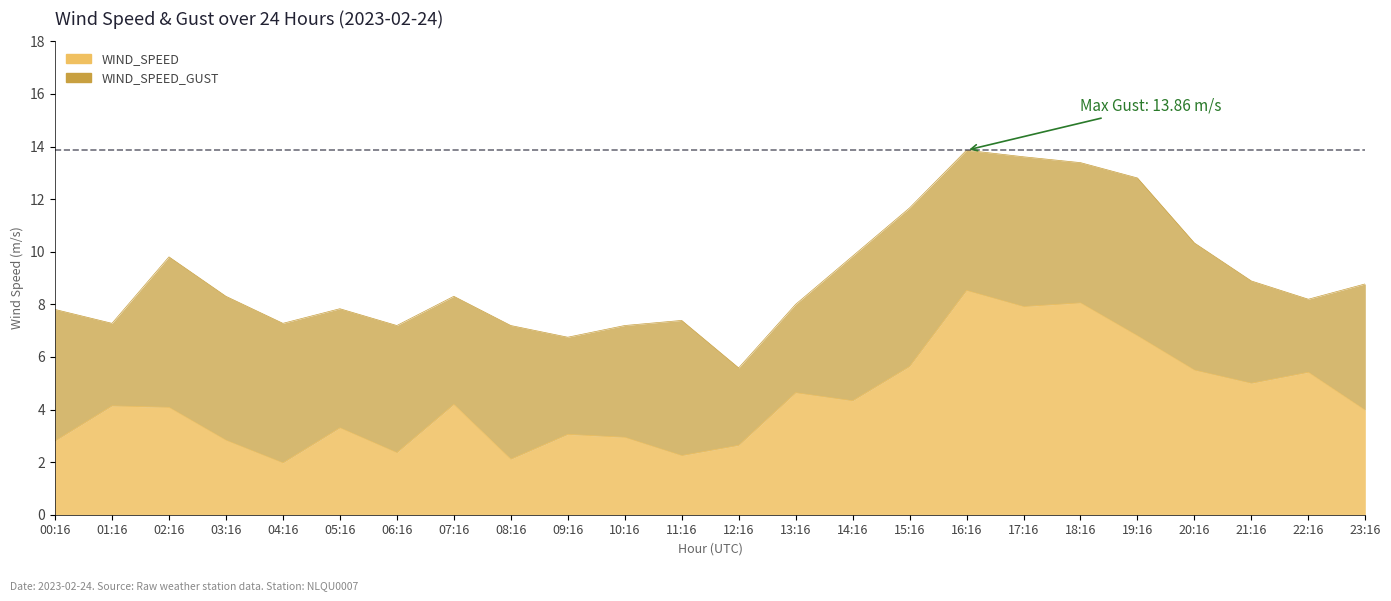

What is the difference between the second highest and minimum values in the WIND_SPEED_GUST series?

8.0